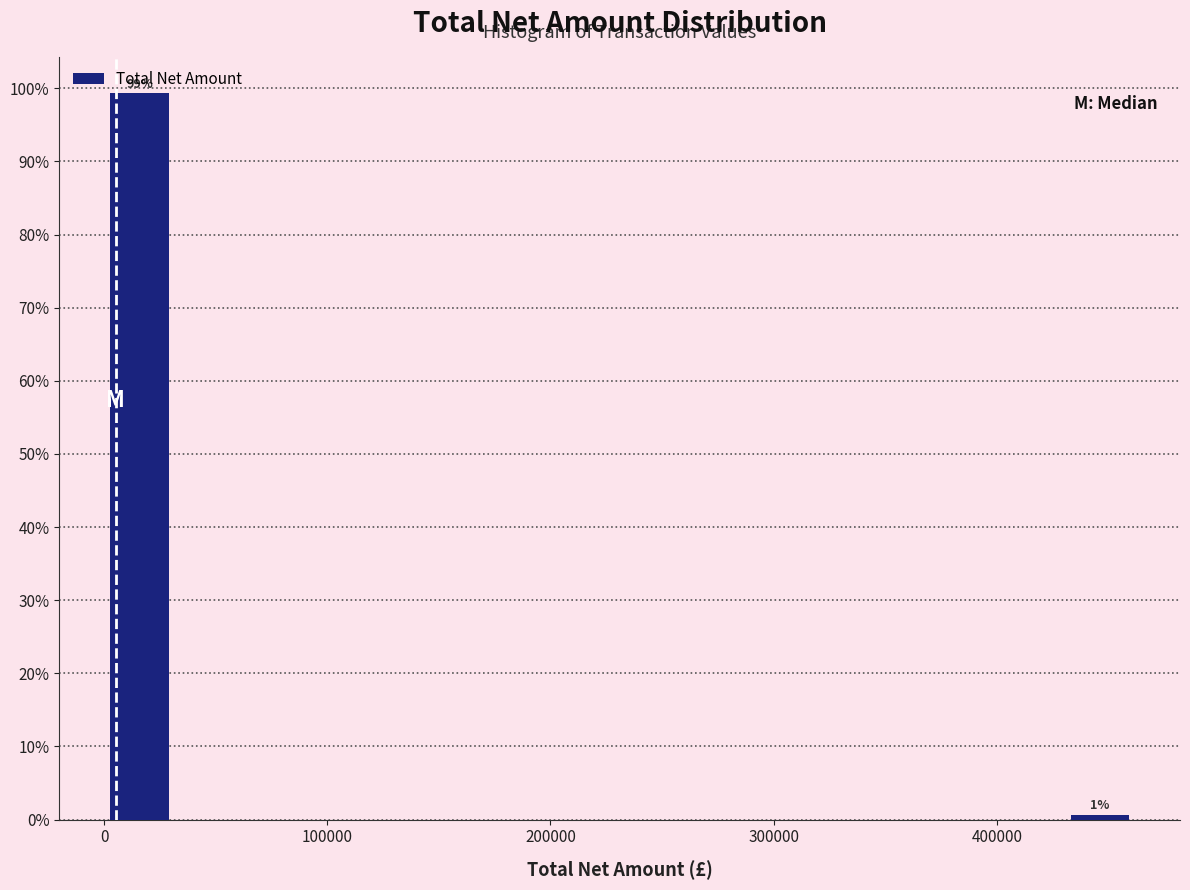

Read against the x-axis, roughly where is the centre of the tallest bar?

20000